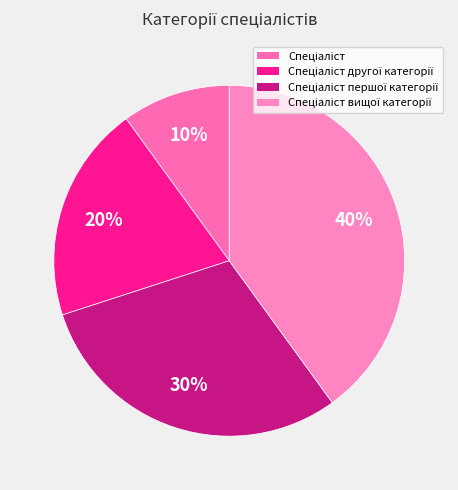

Count the number of slices in the pie.

4